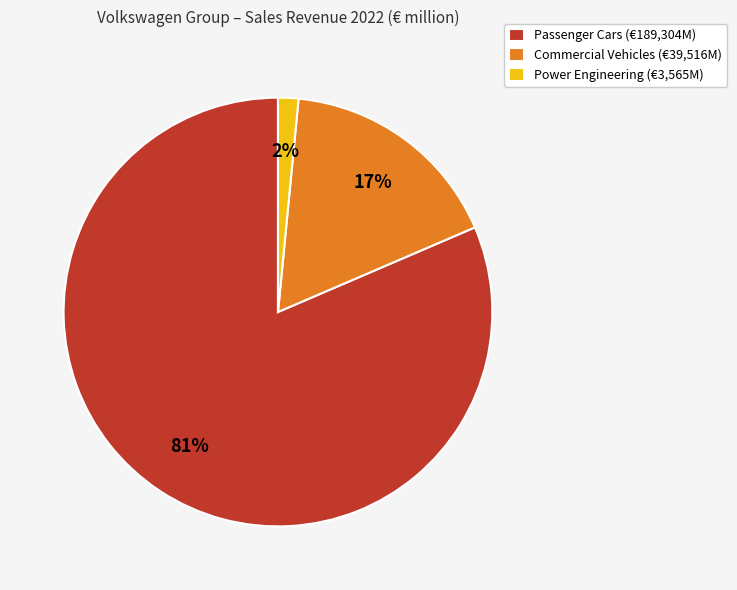

What is the smallest slice in the pie chart?

Power Engineering